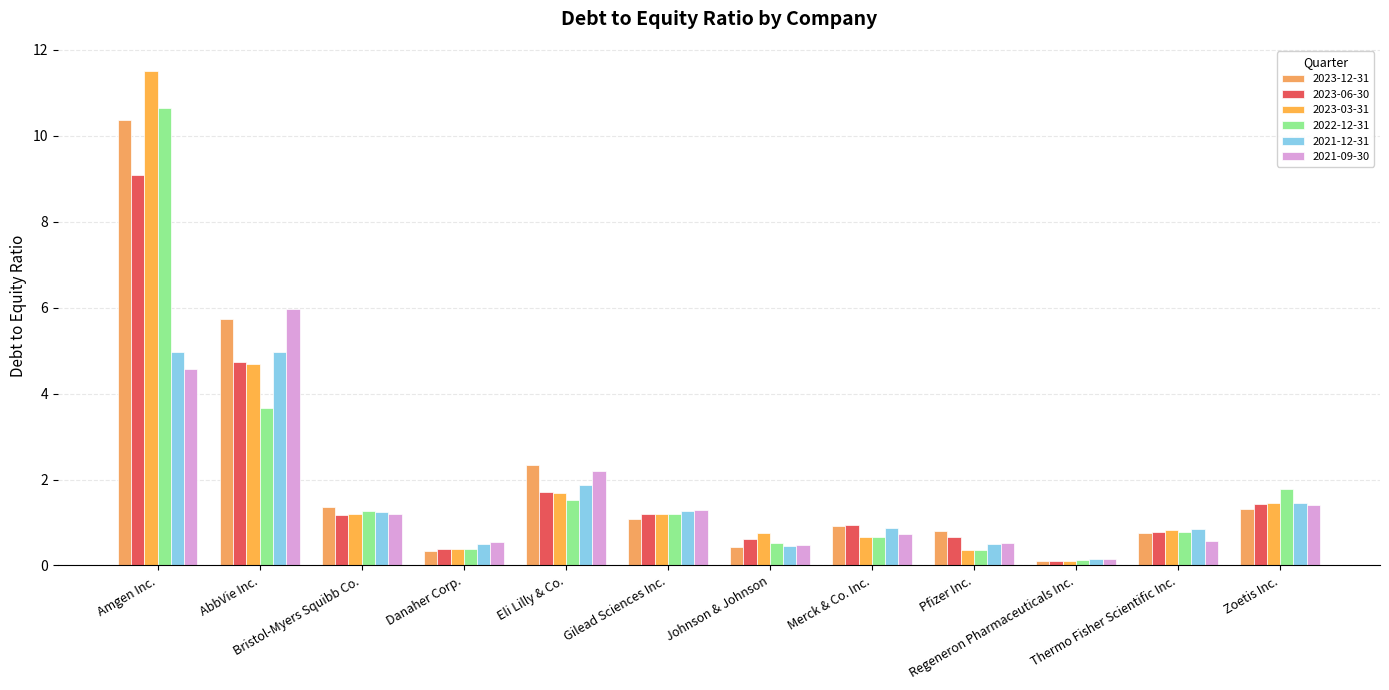

What is the difference between the 2022-12-31 values at Thermo Fisher Scientific Inc. and Regeneron Pharmaceuticals Inc.?

0.7